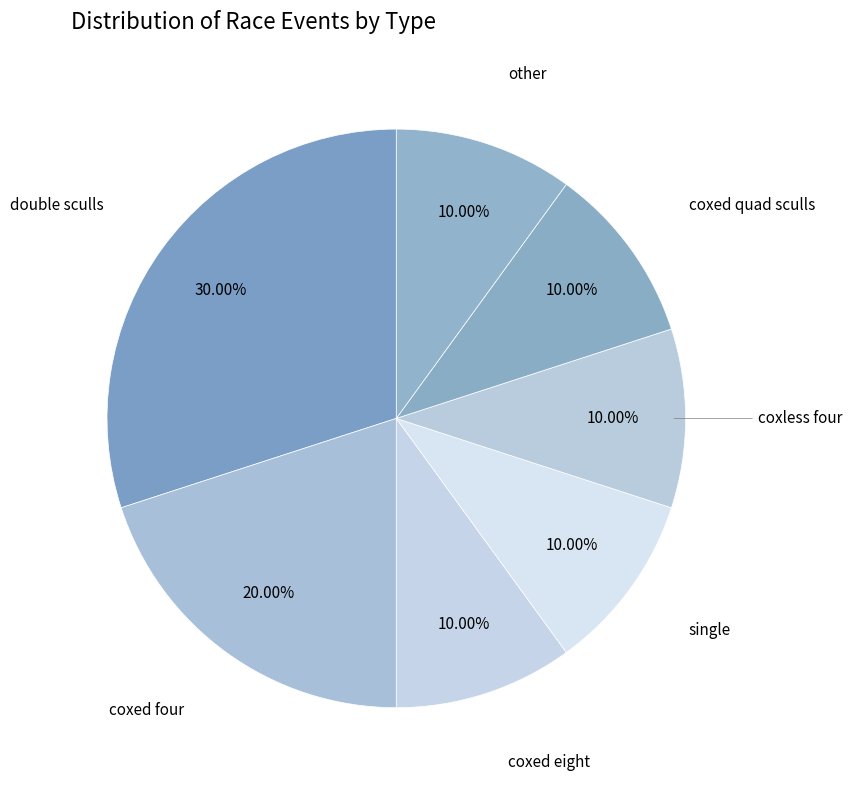

How many slices are in this pie chart?

7